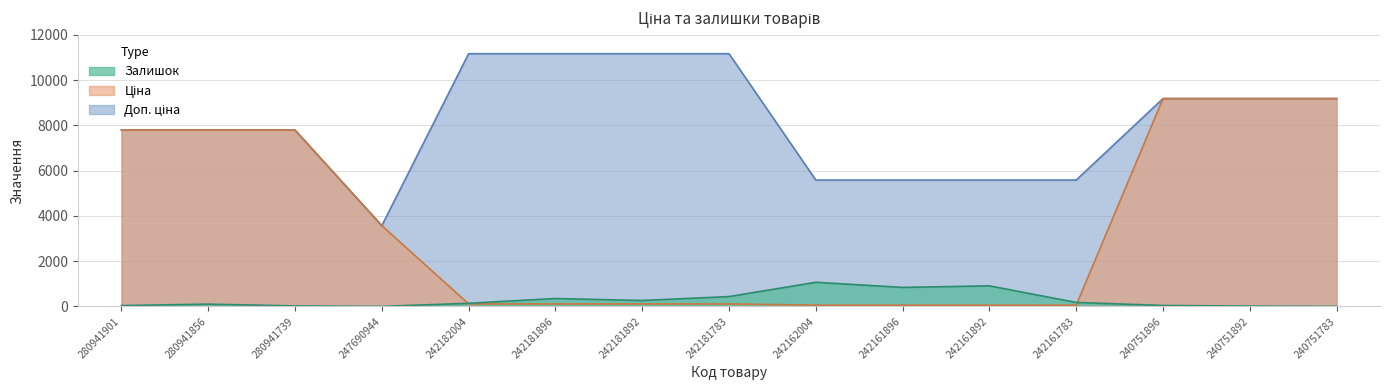

What is the average value of the Залишок series?

294.1